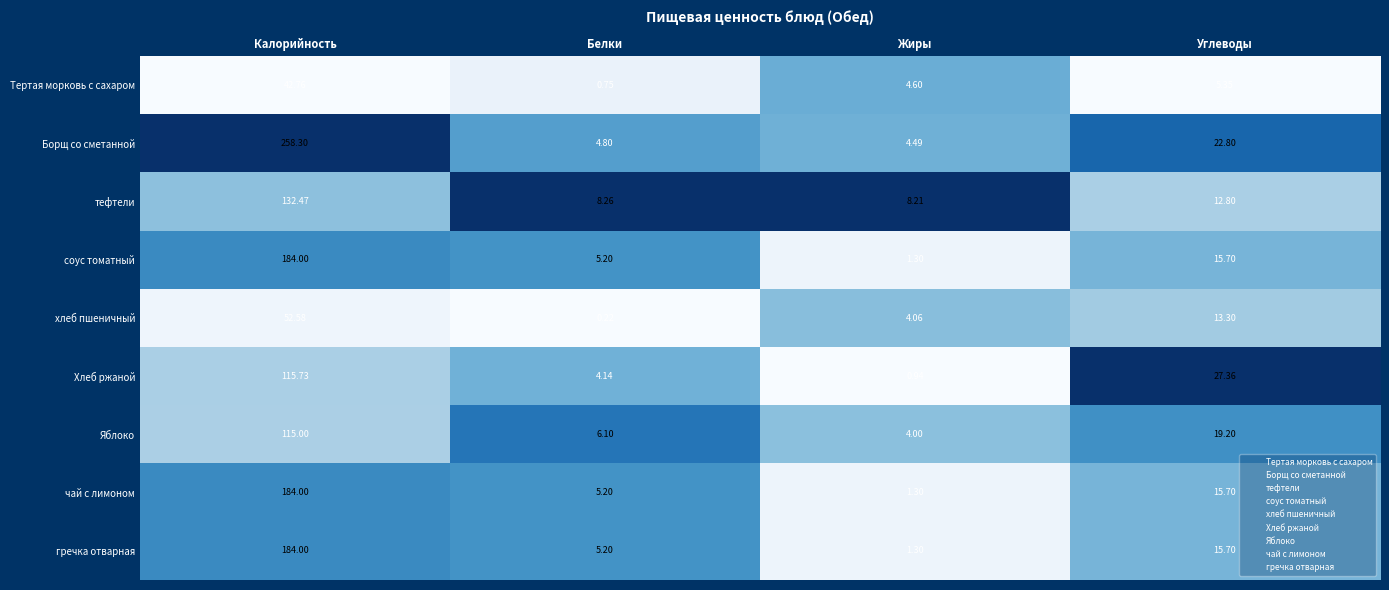

Where does the Борщ со сметанной series first go above 22?

Калорийность